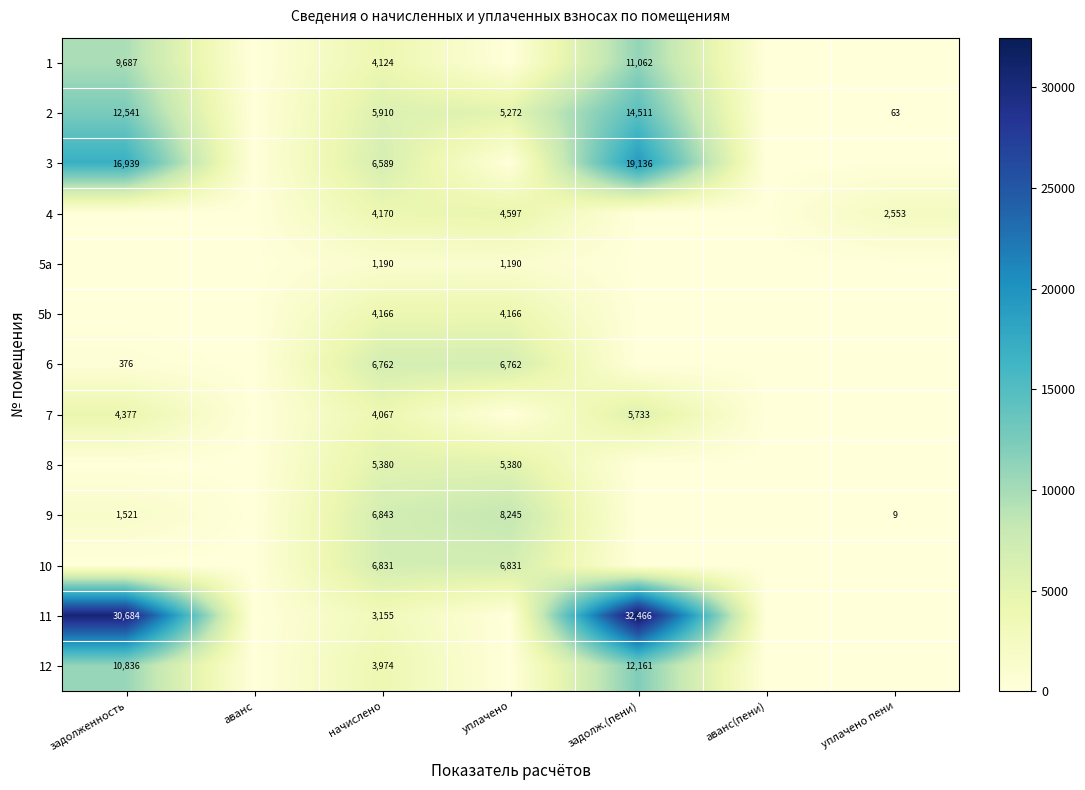

The 11 series shows 3155 at начислено. True or false?

True